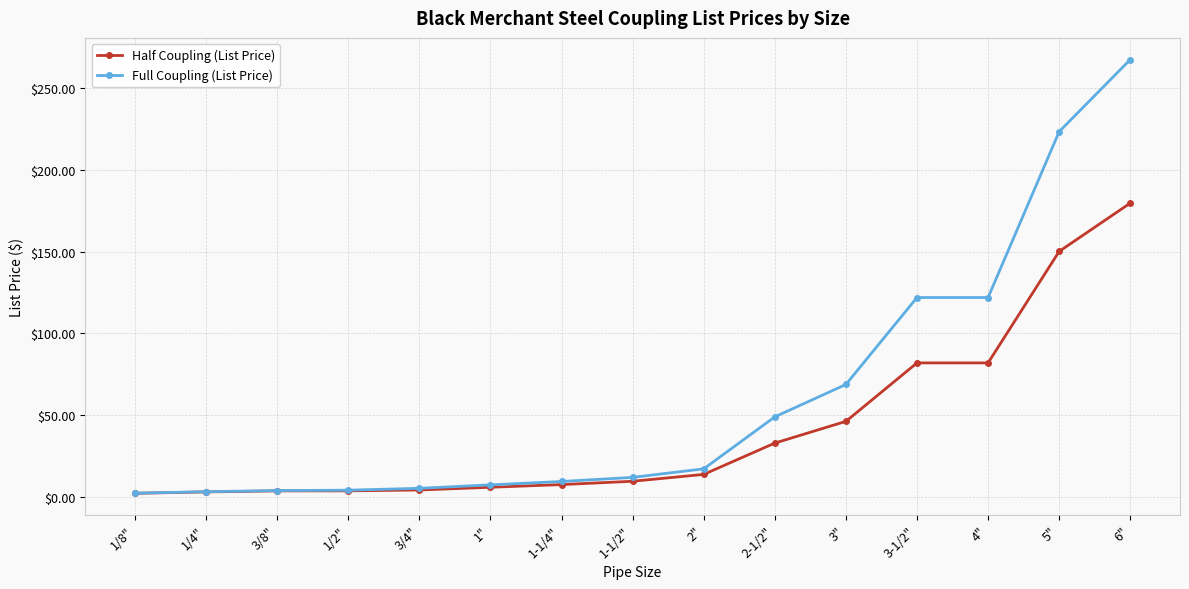

The value of Half Coupling (List Price) at 1" is 6.0. True or false?

True